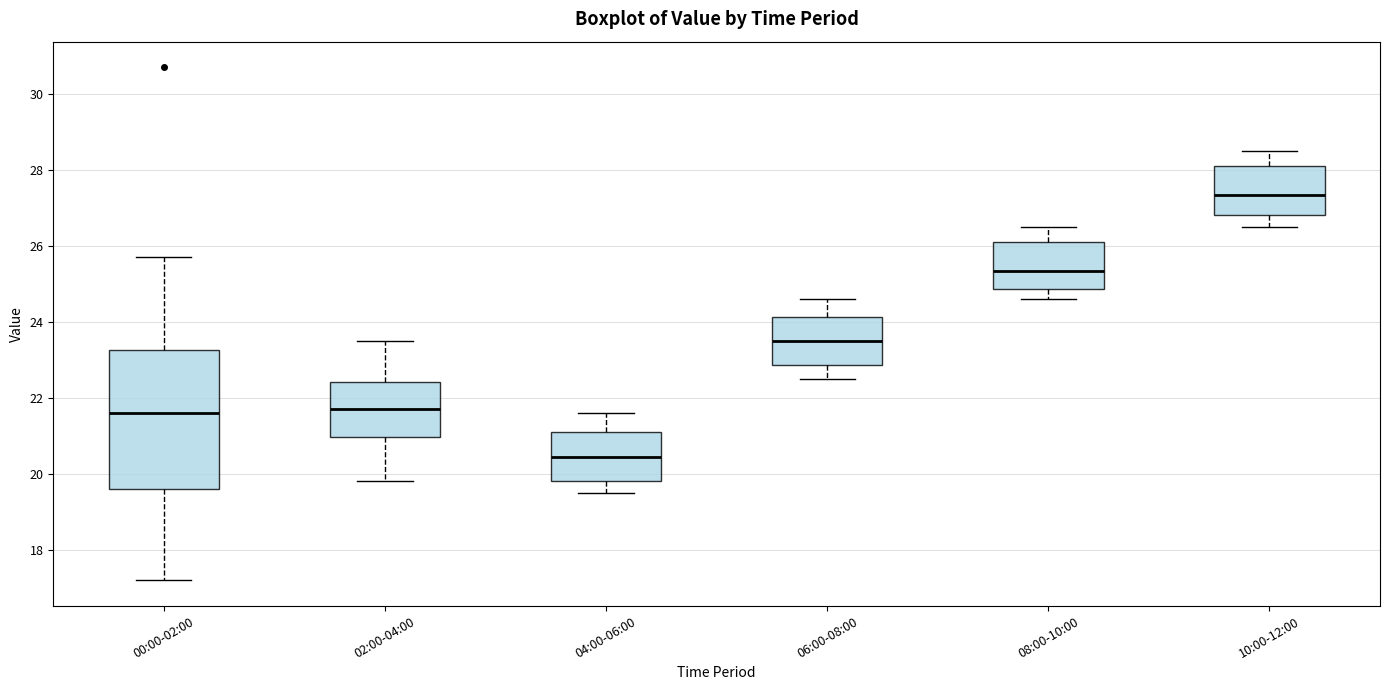

Reading left to right, transcribe this box plot: for each box, give where its median line is, the range the box spans, and where its two whiskers end, as read against the y-axis. The values are not printed on the chart, so give them approximately, as read against the axis.

00:00-02:00: median 21.6, box 19.6 to 23.2, whiskers 17.2 to 25.8
02:00-04:00: median 21.8, box 21.0 to 22.4, whiskers 19.8 to 23.6
04:00-06:00: median 20.4, box 19.8 to 21.2, whiskers 19.6 to 21.6
06:00-08:00: median 23.6, box 22.8 to 24.2, whiskers 22.6 to 24.6
08:00-10:00: median 25.4, box 24.8 to 26.2, whiskers 24.6 to 26.6
10:00-12:00: median 27.4, box 26.8 to 28.2, whiskers 26.6 to 28.6